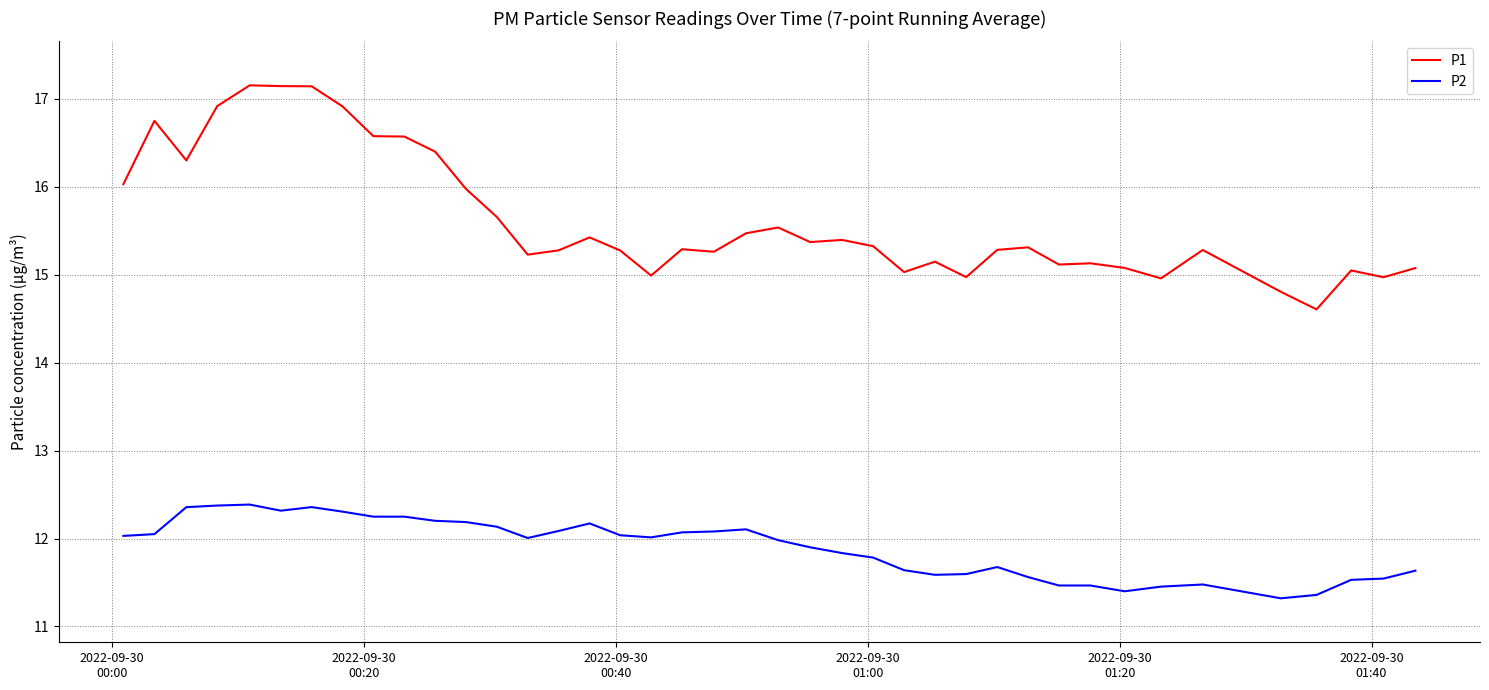

What is the difference between the maximum and minimum values in the P2 series?

1.1